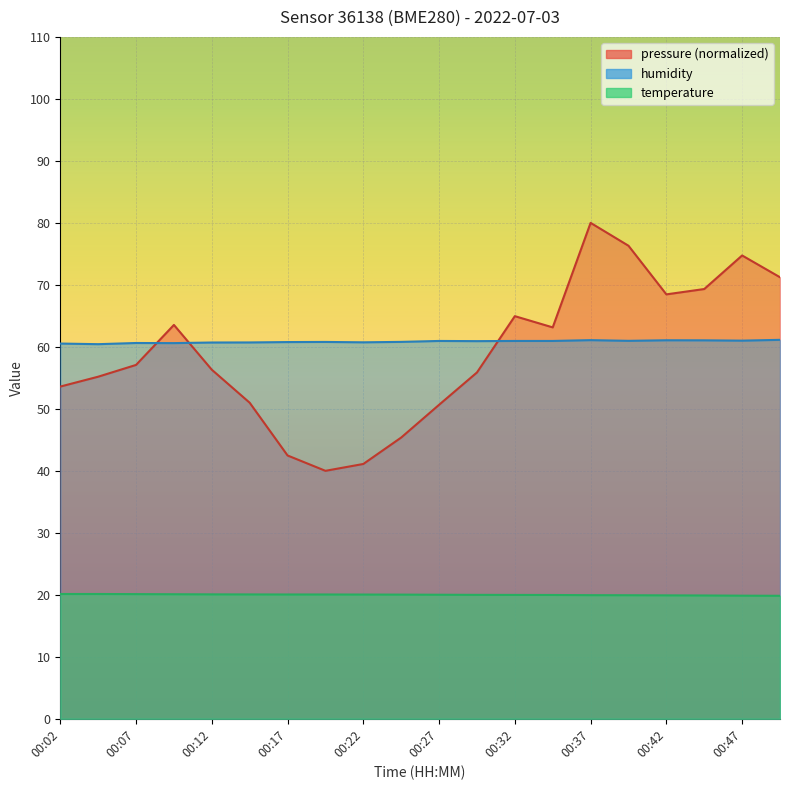

Which has a higher value, 00:40 or 00:09?

00:09